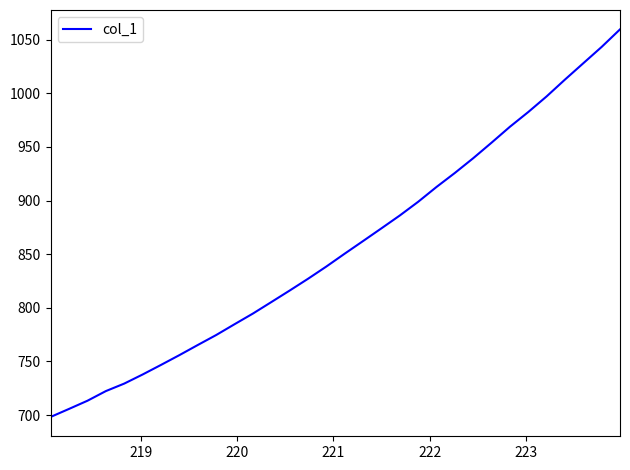

True or false: there are more than 2 points higher than both neighbors.

False